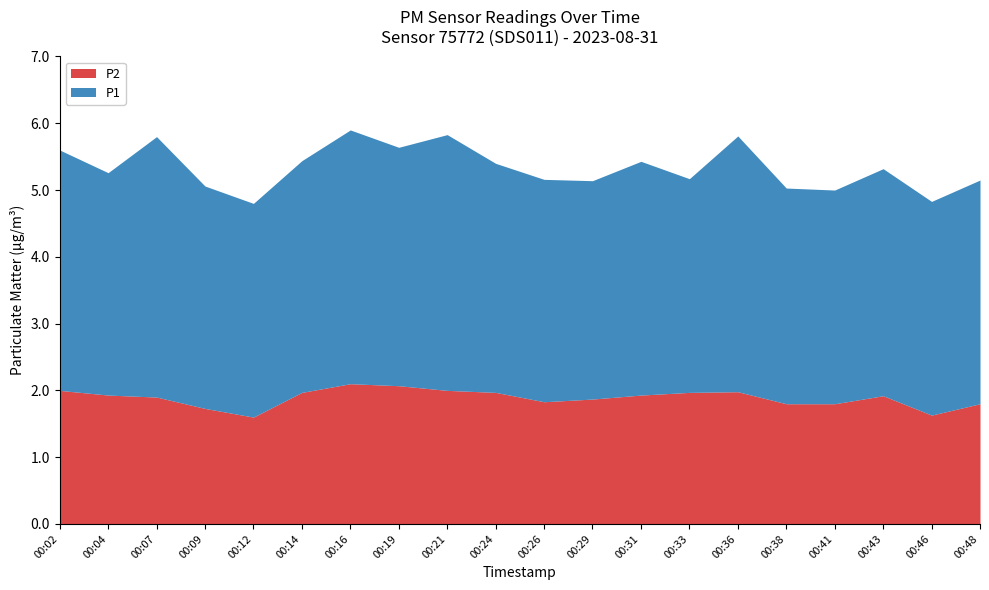

What is the lowest value of the P1 series?

3.2